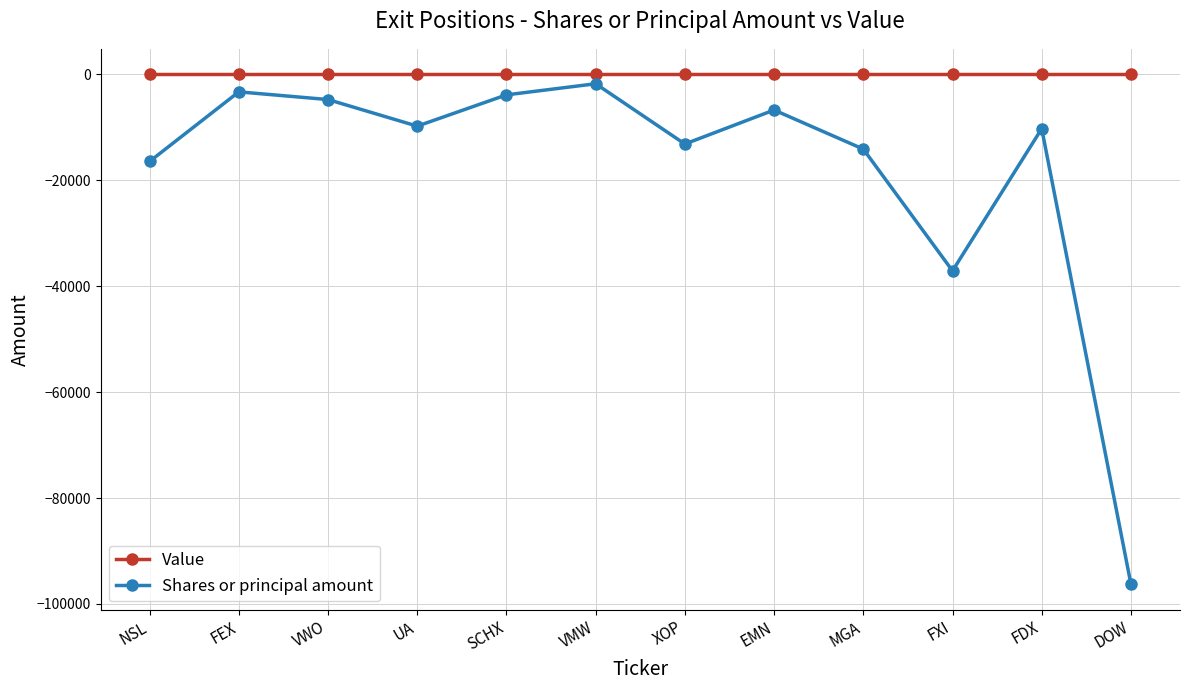

Is it true that Shares or principal amount equals -17085 at UA?

False